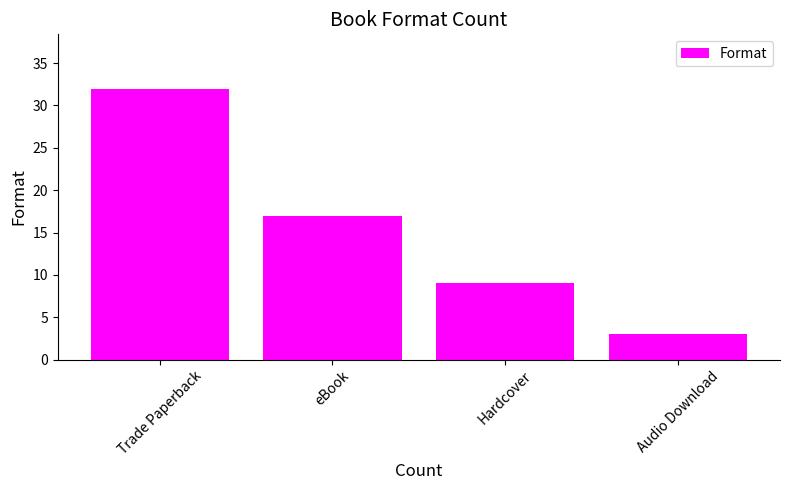

True or false: the data shows 11 at eBook.

False